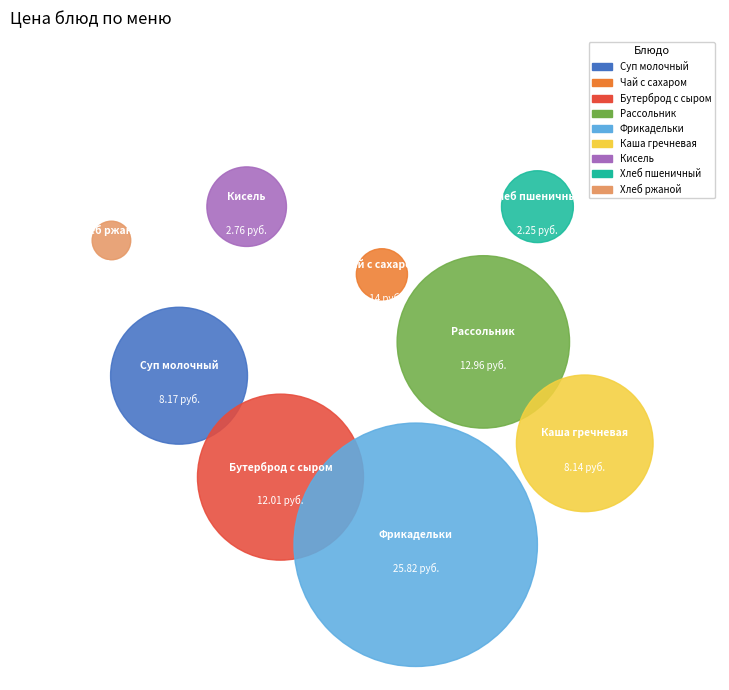

Approximately how many times larger is the value at Чай с сахаром compared to Рассольник?

0.1